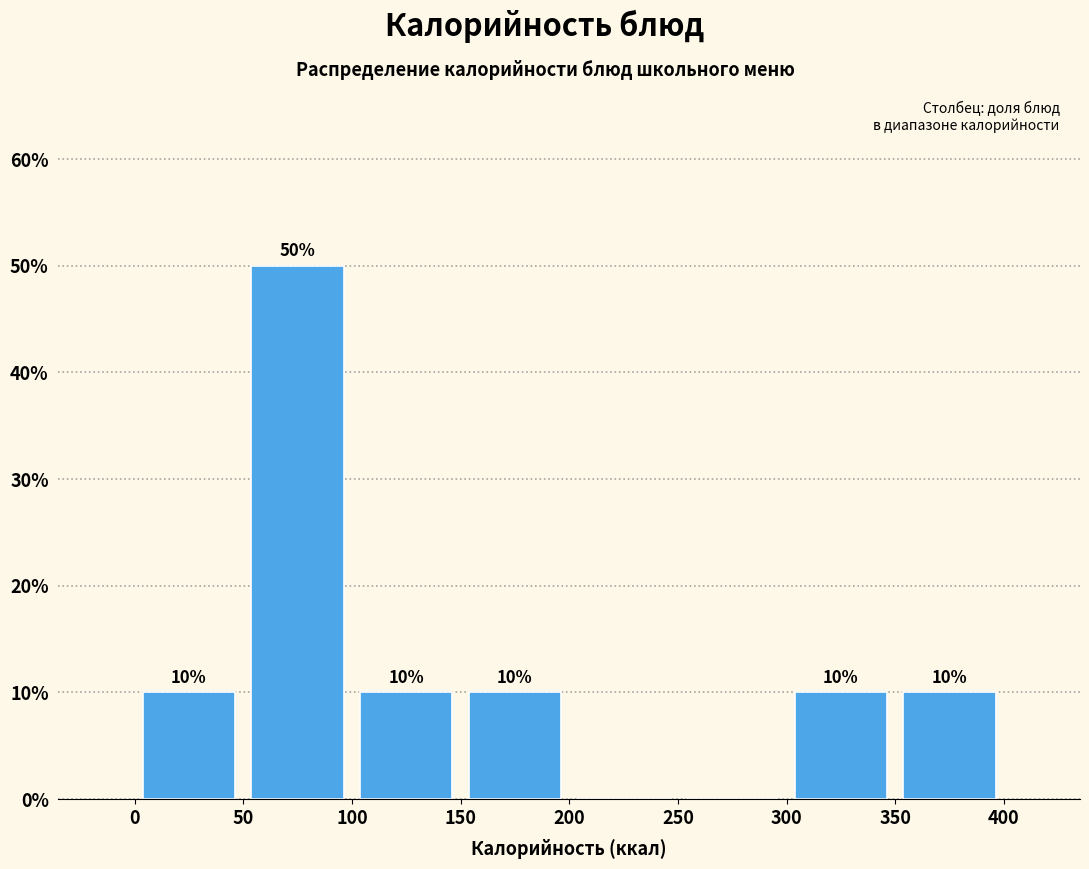

Over which range of the x-axis is the bar tallest?

50 to 100